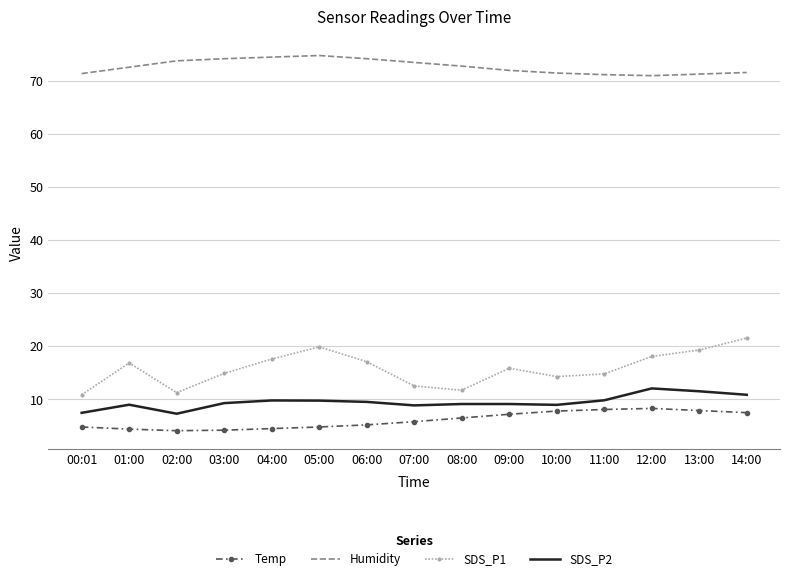

List the series in order of their peak value, highest first.

Humidity, SDS_P1, SDS_P2, Temp